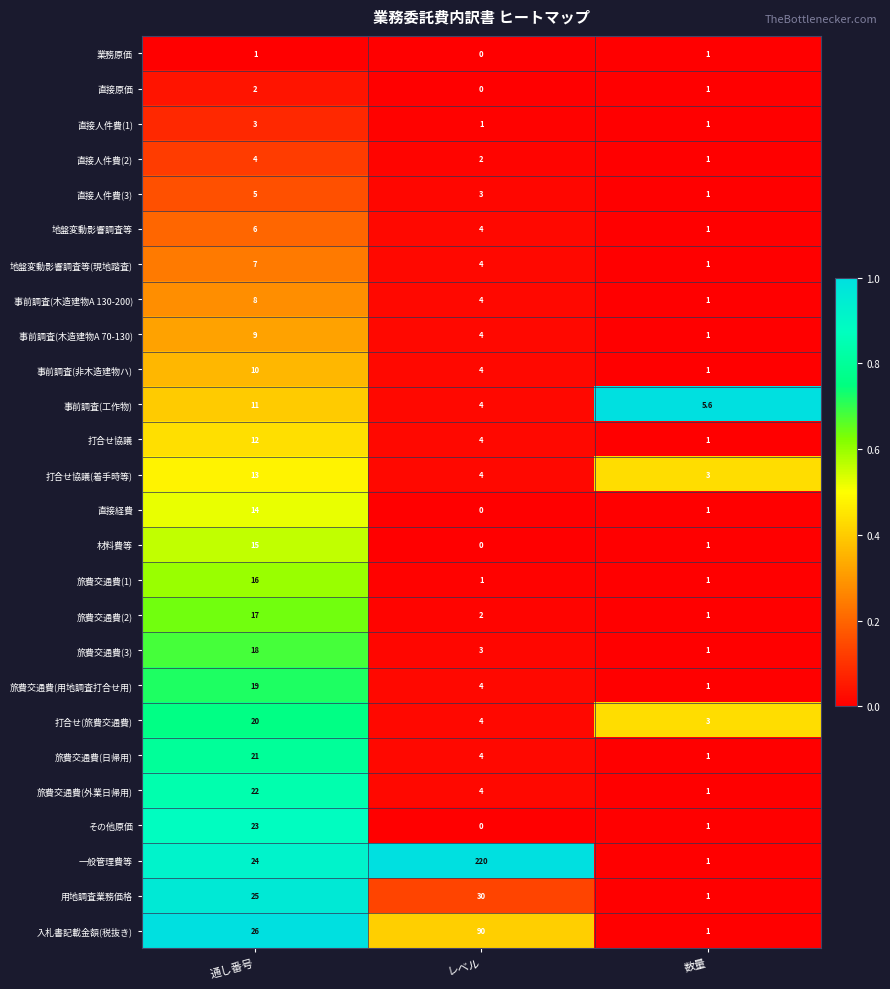

How many categories are shown in the chart?

3